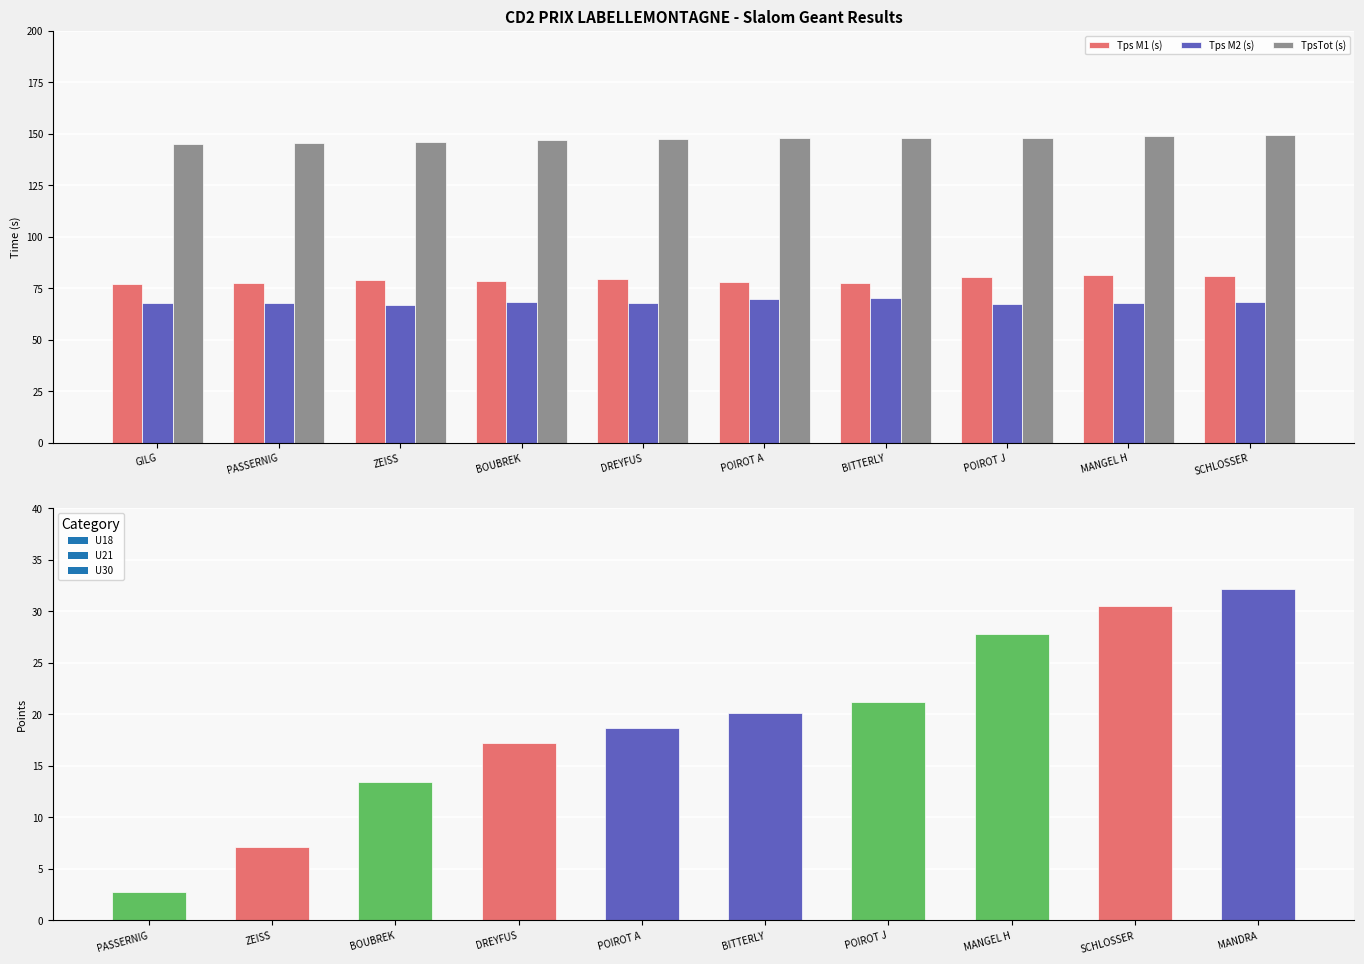

Does the chart contain stacked bars?

No